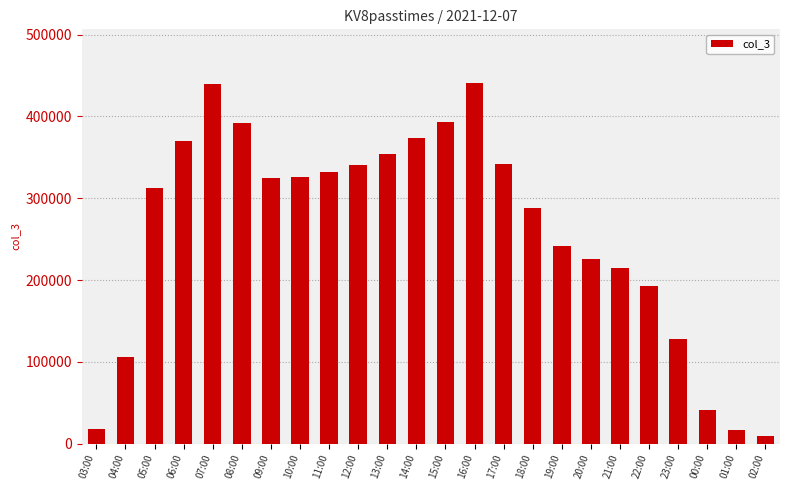

What is the difference between the maximum and minimum values?

430595